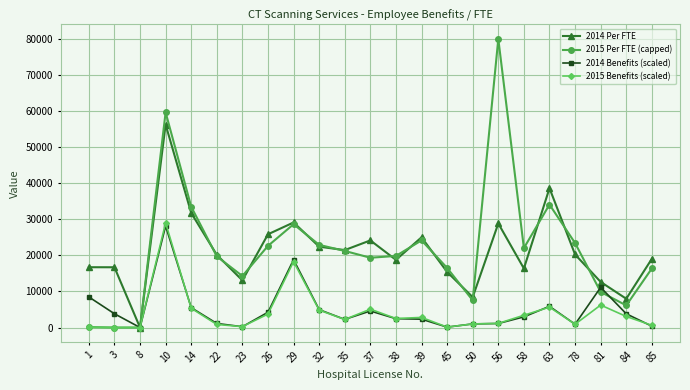

Which series has the largest range (max minus min)?

2015 Per FTE (capped)